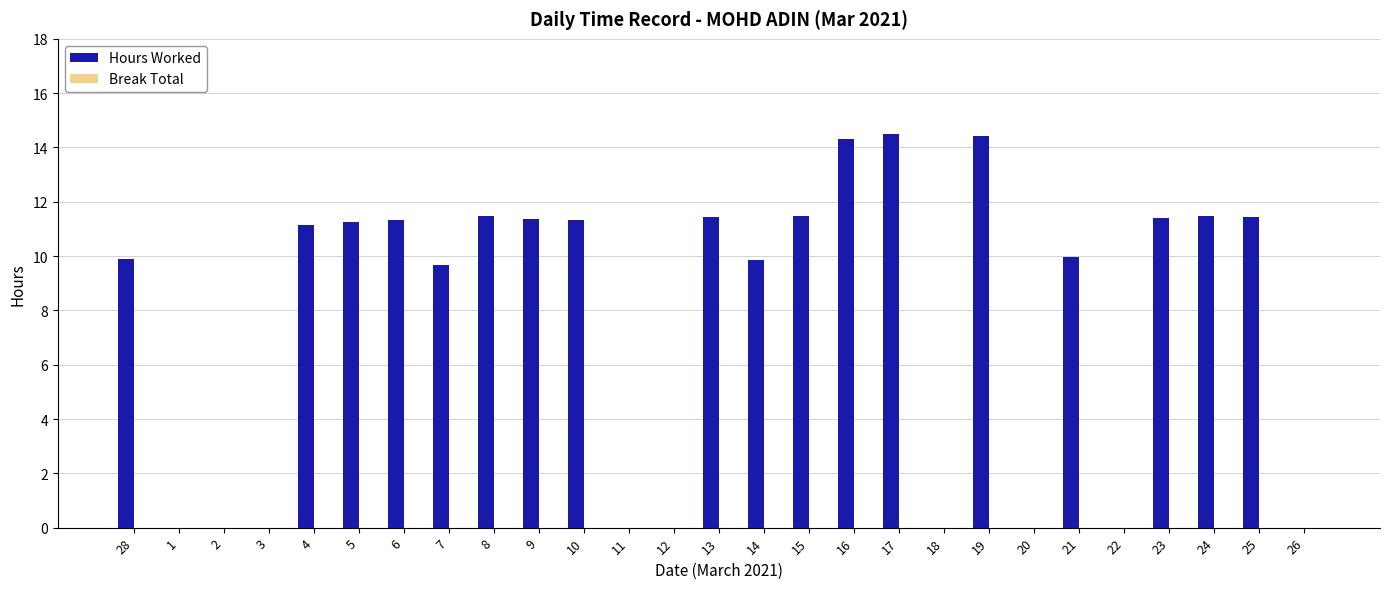

Between 9 and 19, which is larger?

19